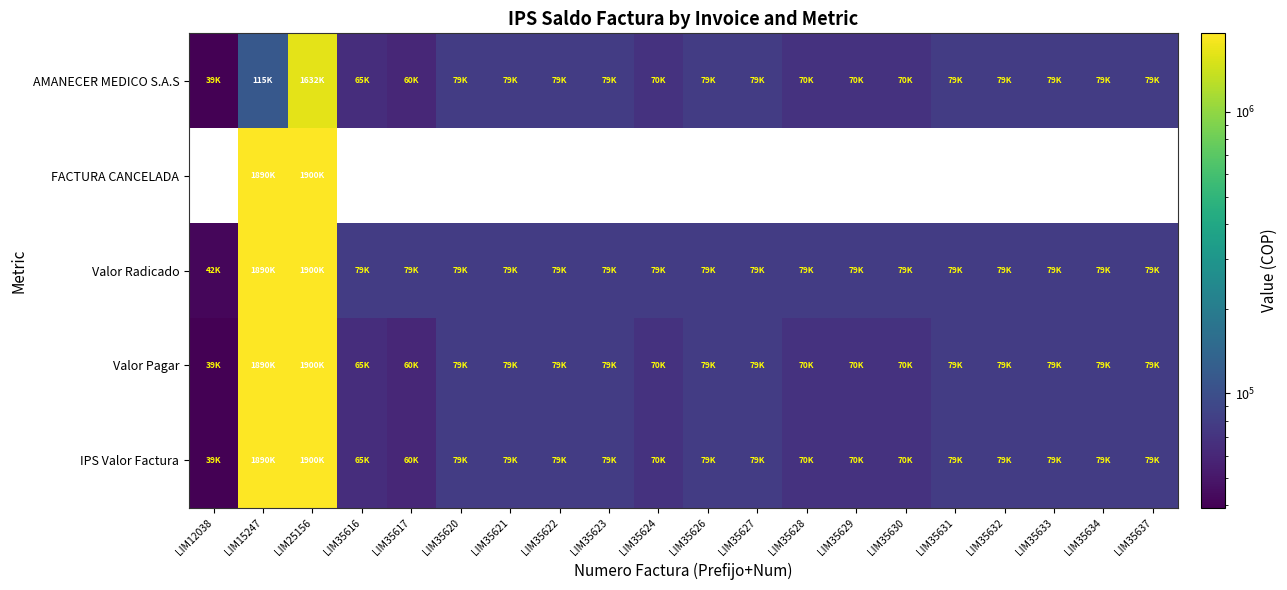

At which category does the chart reach its peak across all series?

LIM25156